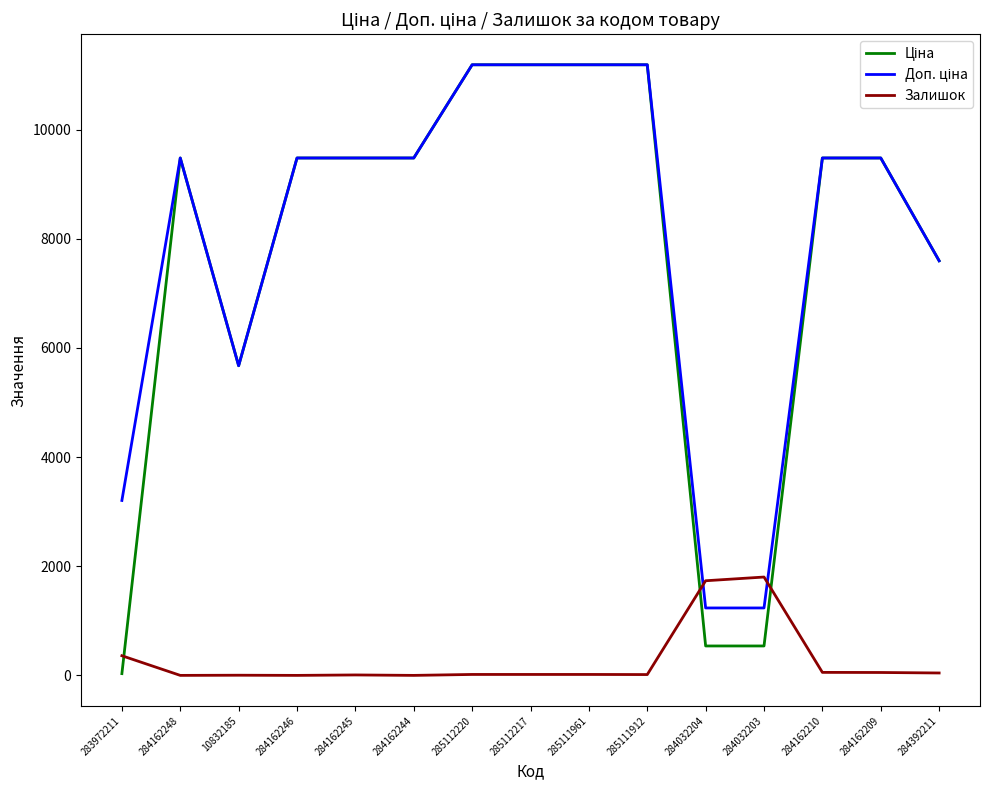

At which label is Залишок closest to 901?

283972211